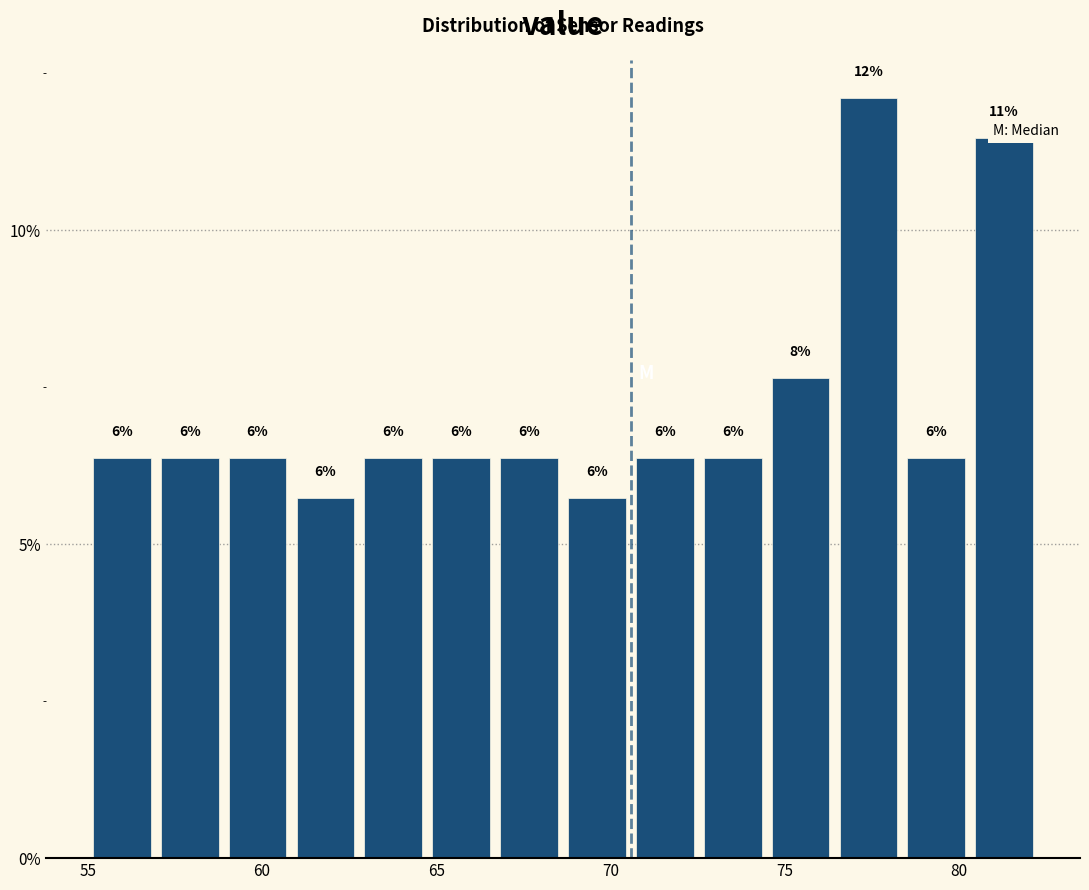

Around what value on the x-axis is the tallest bar? Give the approximate position of its centre, as read against the axis.

77.5